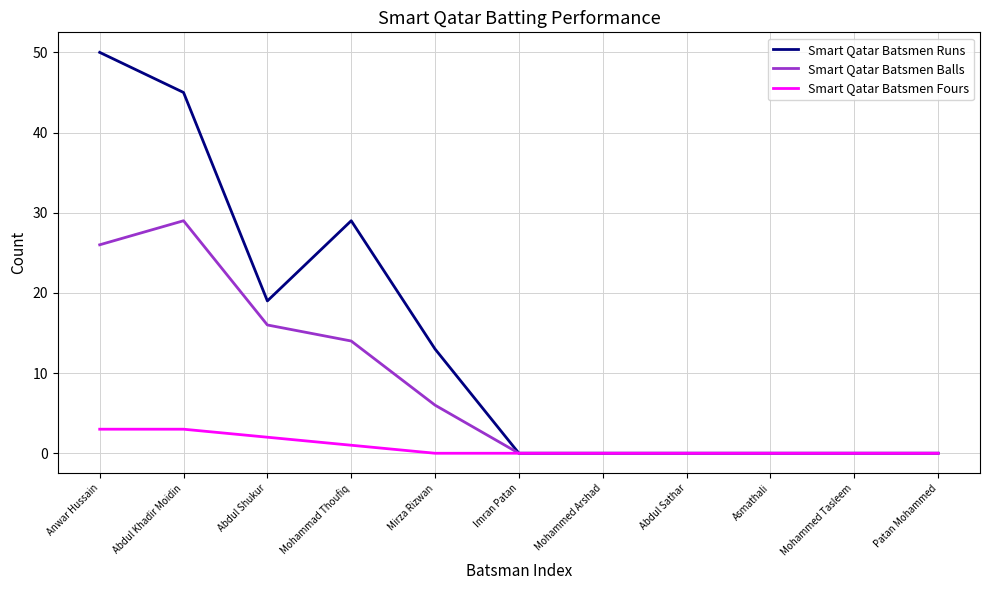

What is the difference between the second highest and second lowest values in the Smart Qatar Batsmen Fours series?

3